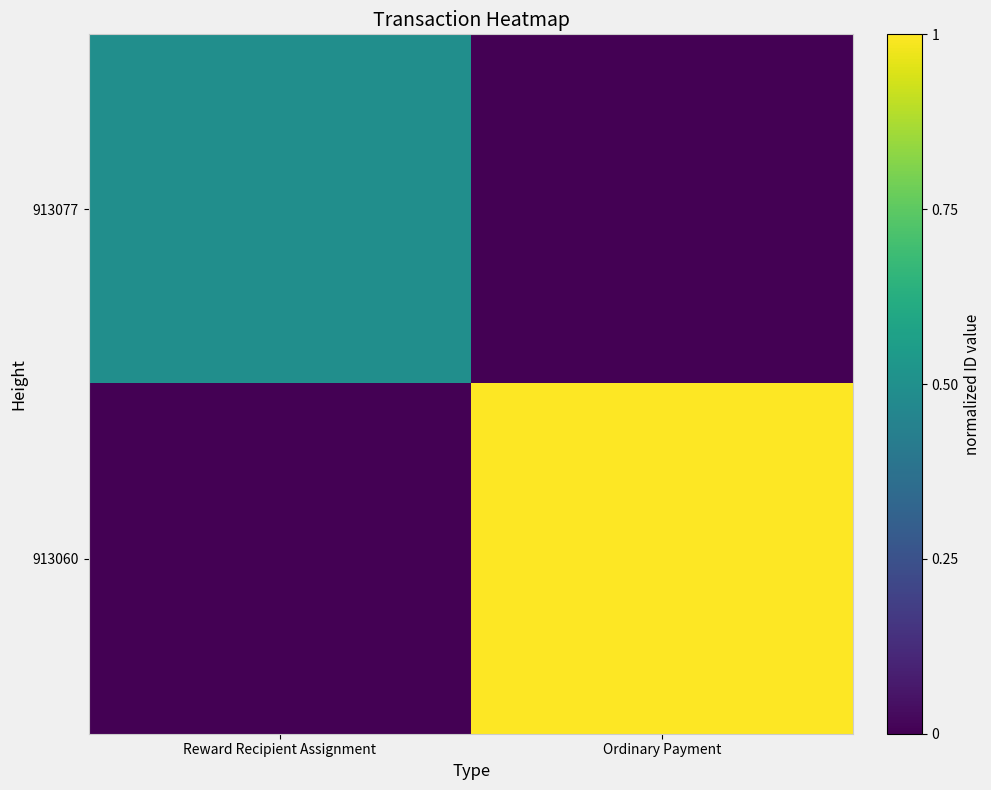

Which series has the largest range (max minus min)?

913060